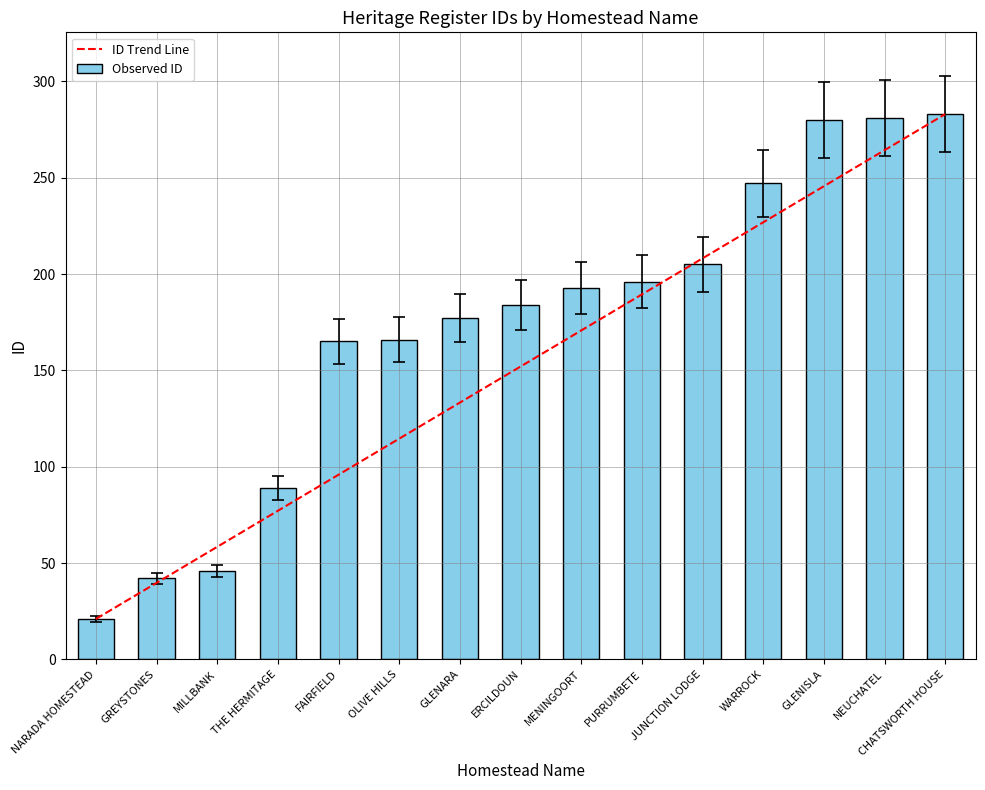

Approximately how many times larger is the value at MENINGOORT compared to OLIVE HILLS?

1.2